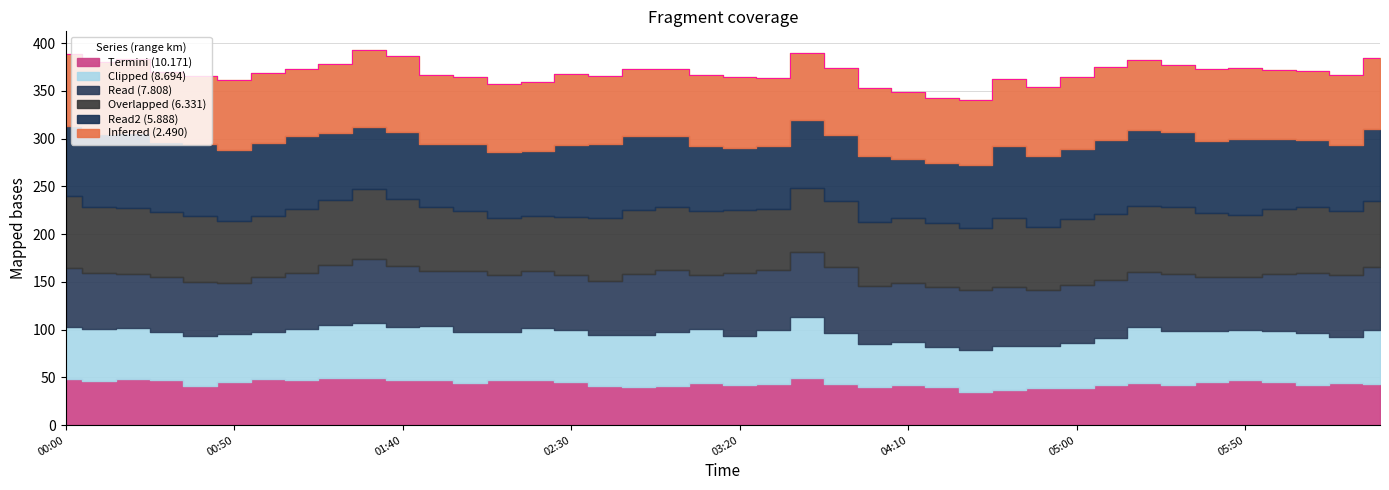

Is it true that 6.331 equals 57.9 at 2004/05/26 02:20?

True